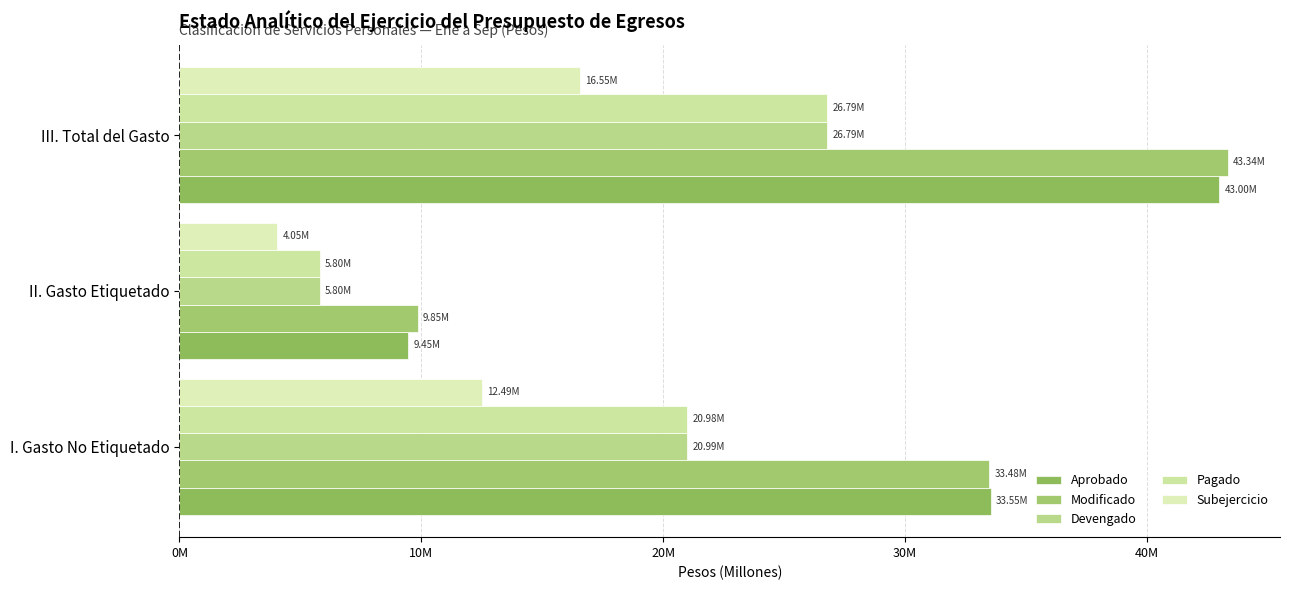

List the series in order of their peak value, lowest first.

Subejercicio, Pagado, Devengado, Aprobado, Modificado